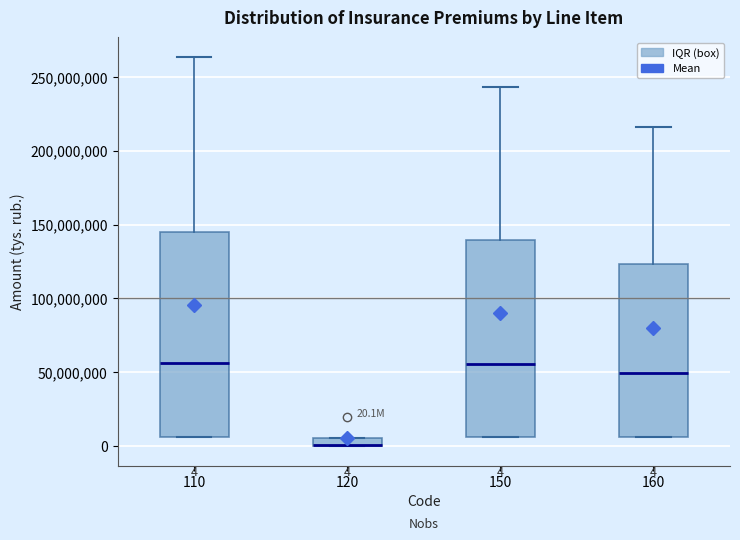

Comparing the boxes themselves (not the whiskers), which one is the tallest?

110